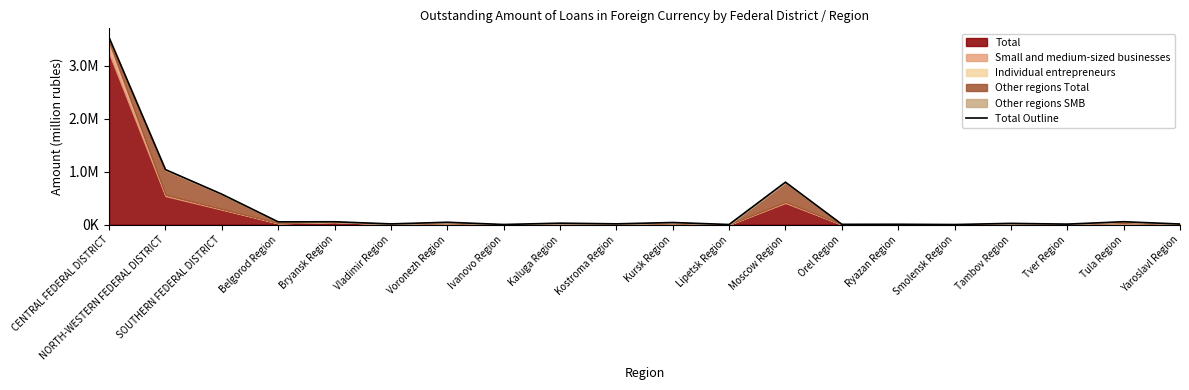

The value at Vladimir Region is 4935. True or false?

False